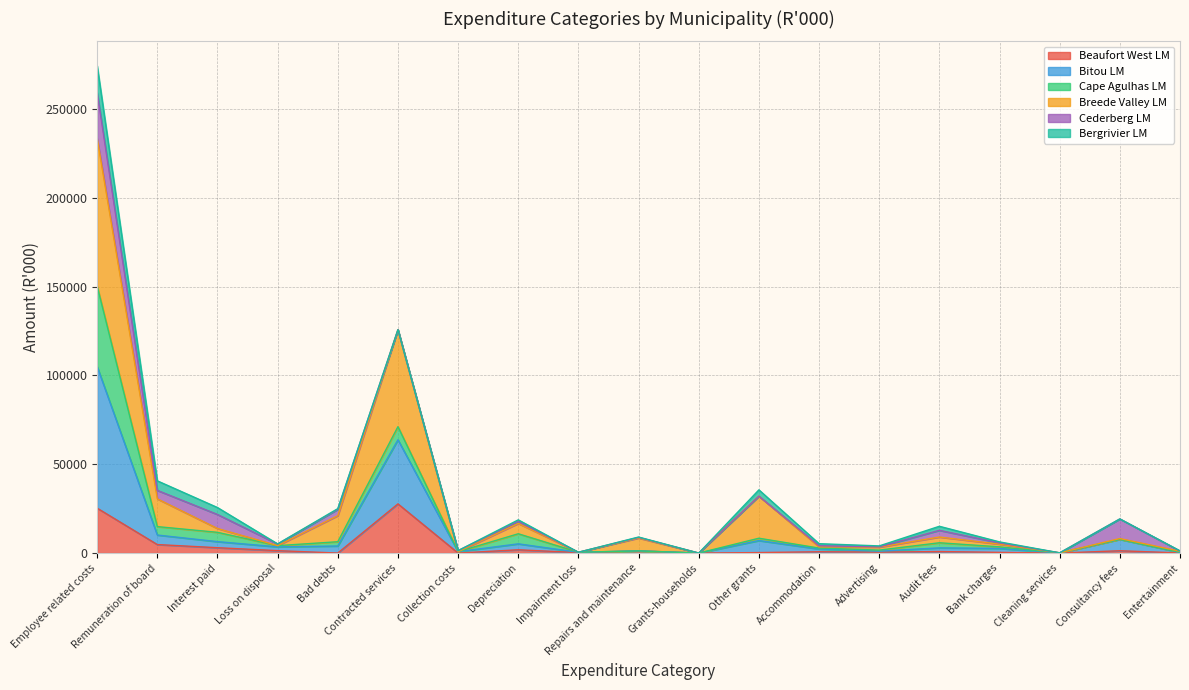

Does the chart have visible grid lines?

Yes